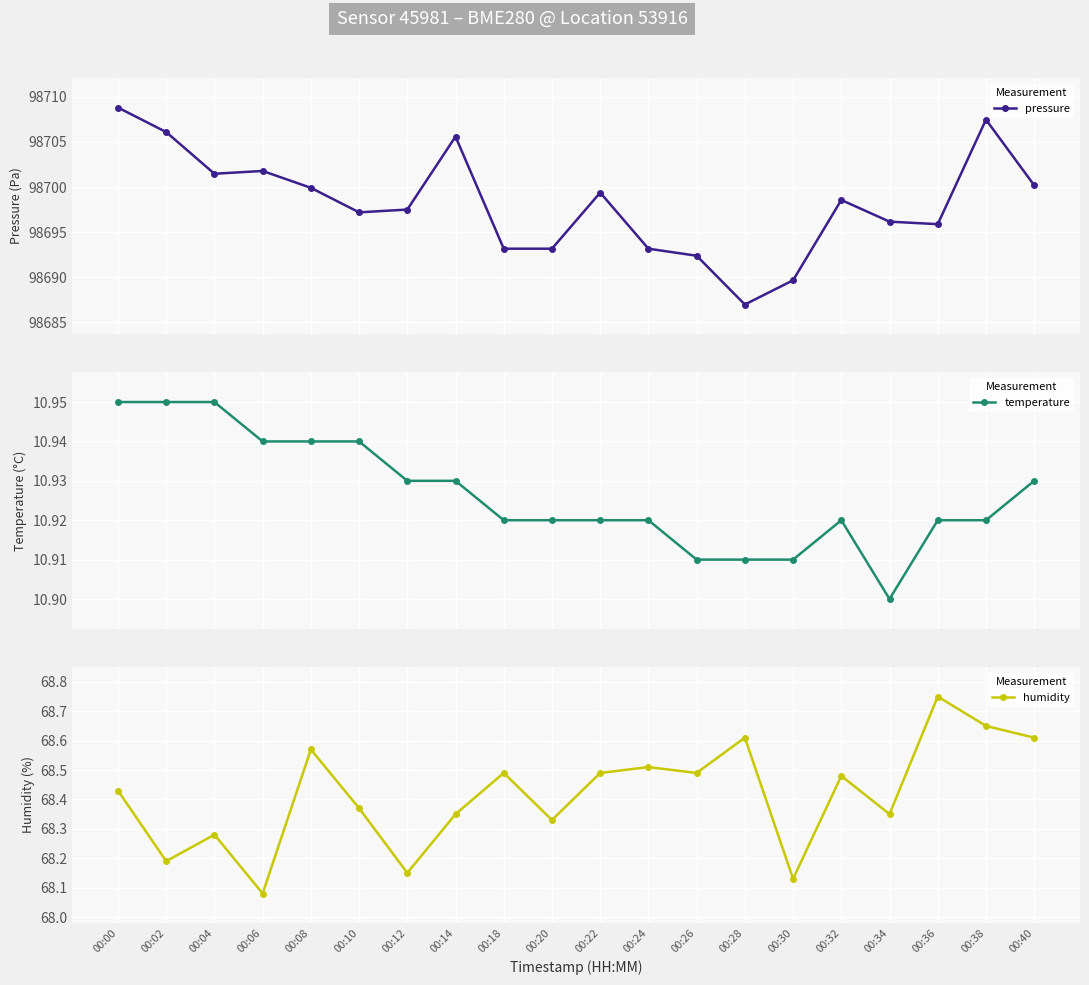

What value does the pressure series have at 00:08?

98699.9